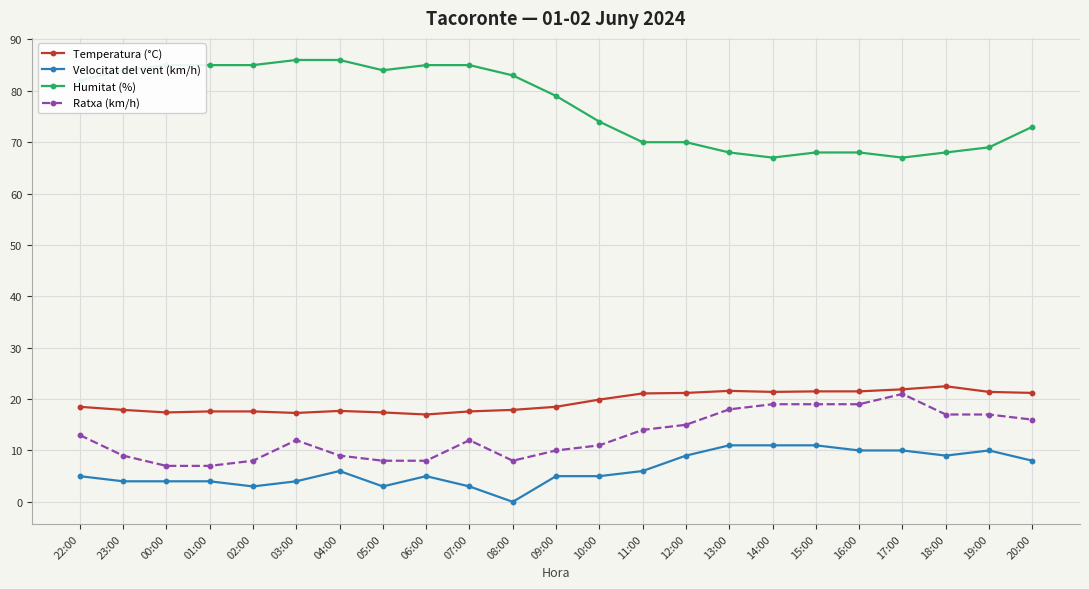

True or false: Velocitat del vent (km/h) has more than 0 interior local peaks.

True